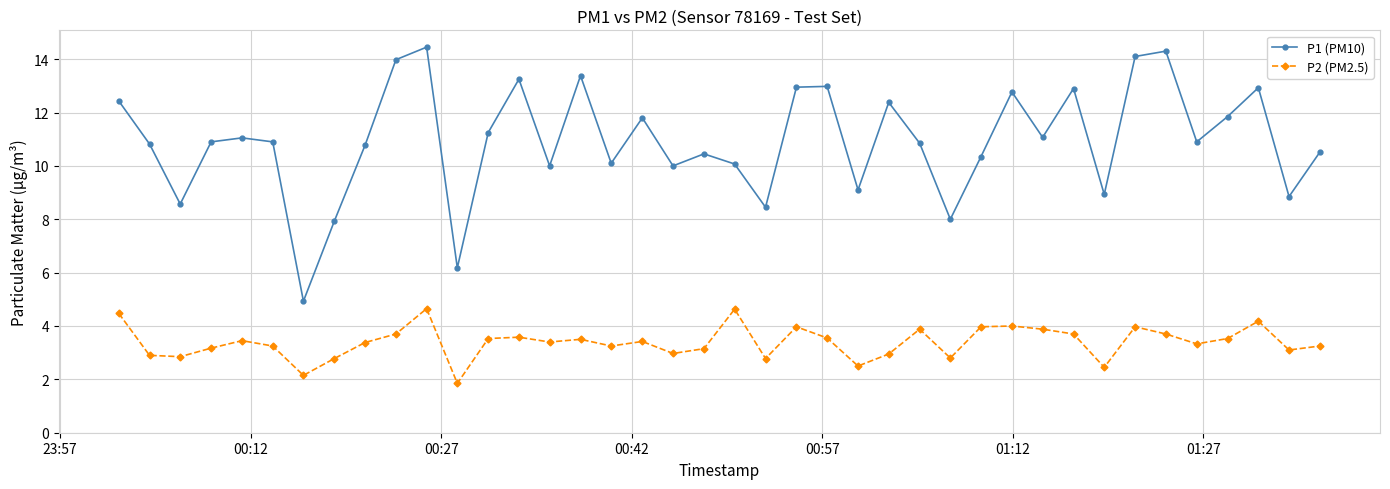

What is the smallest value displayed?

1.9